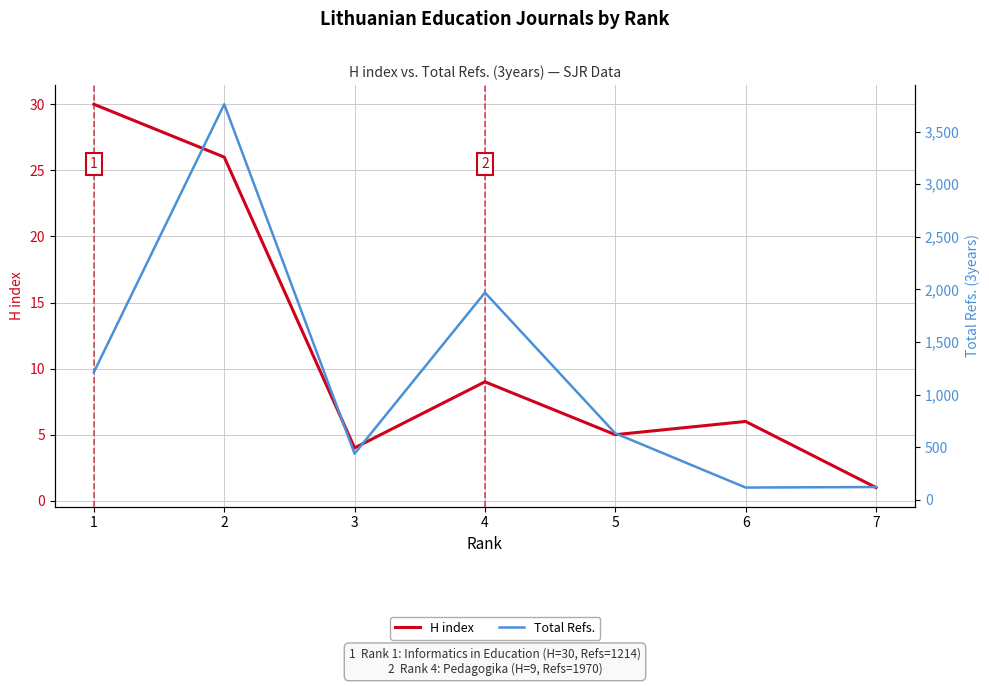

What is the approximate value of Total Refs. at 5, to the nearest 100?

600